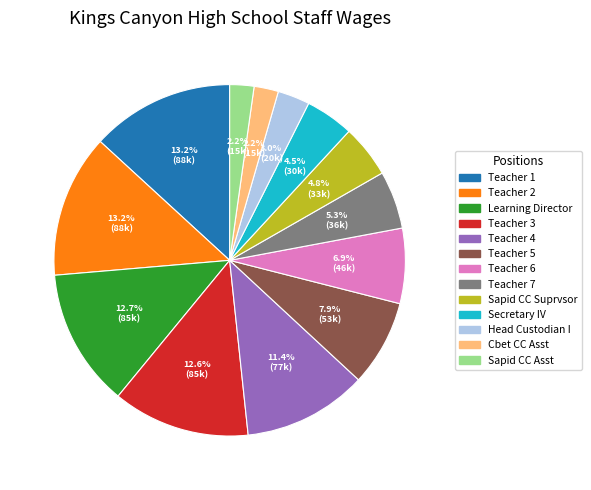

How many segments does this pie chart have?

13